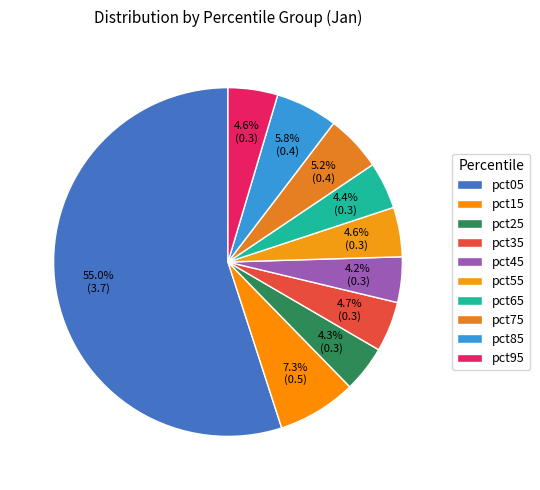

Count the number of slices in the pie.

10